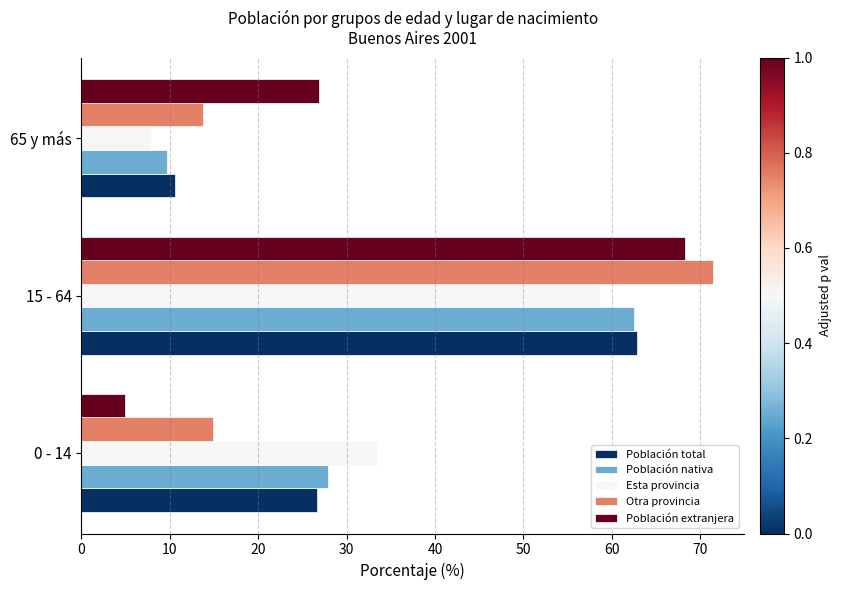

What is the sum of all Población extranjera values?

100.0